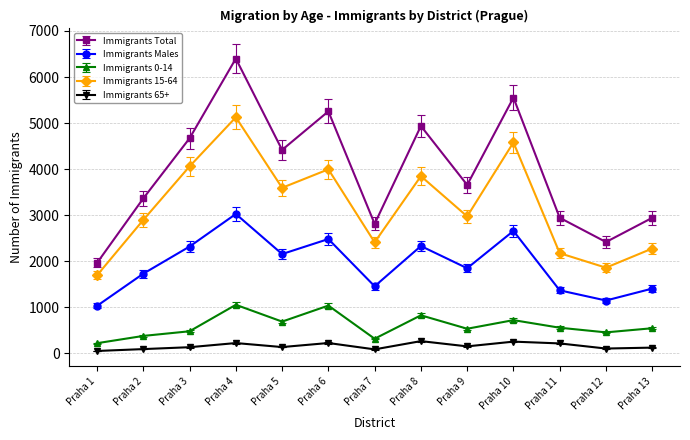

Which series has the largest range (max minus min)?

Immigrants Total